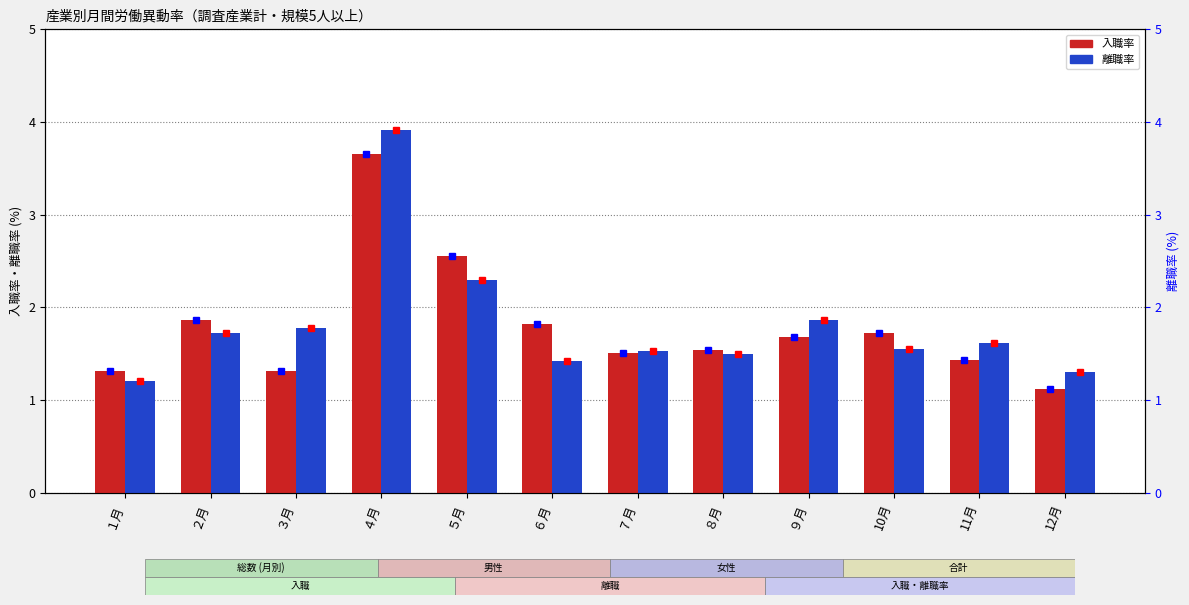

Between ６月 and ３月, which is larger?

６月